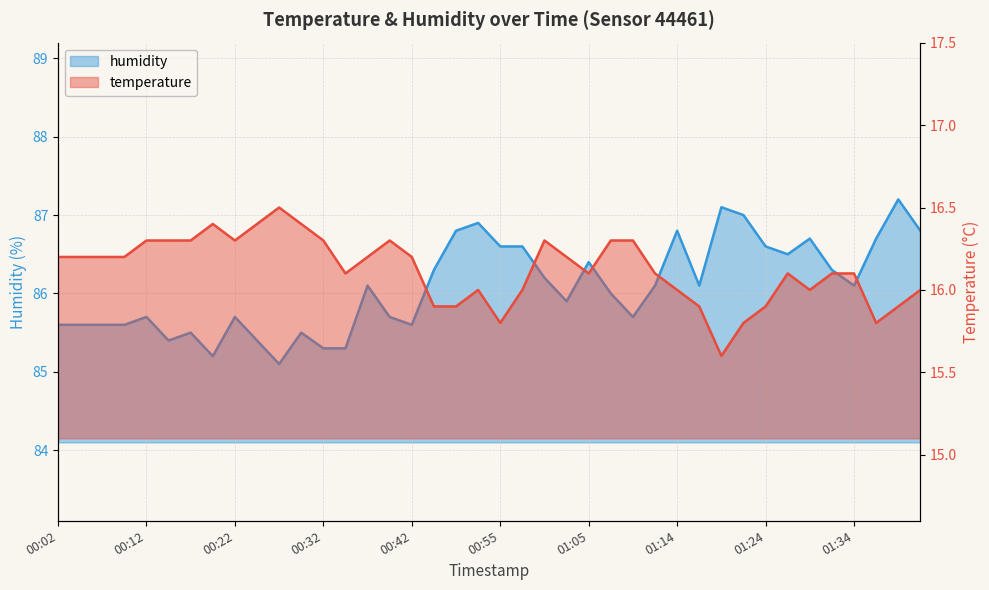

What is the highest value of the temperature series?

16.5